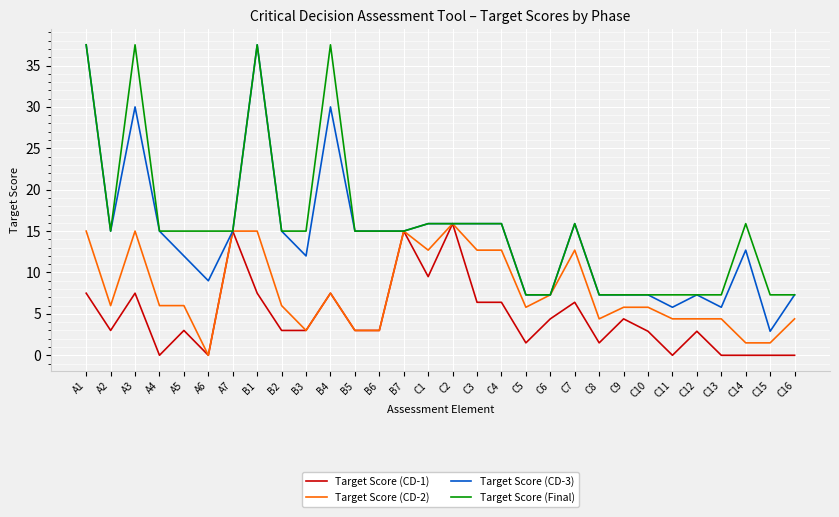

What is the average value of the Target Score (Final) series?

15.6